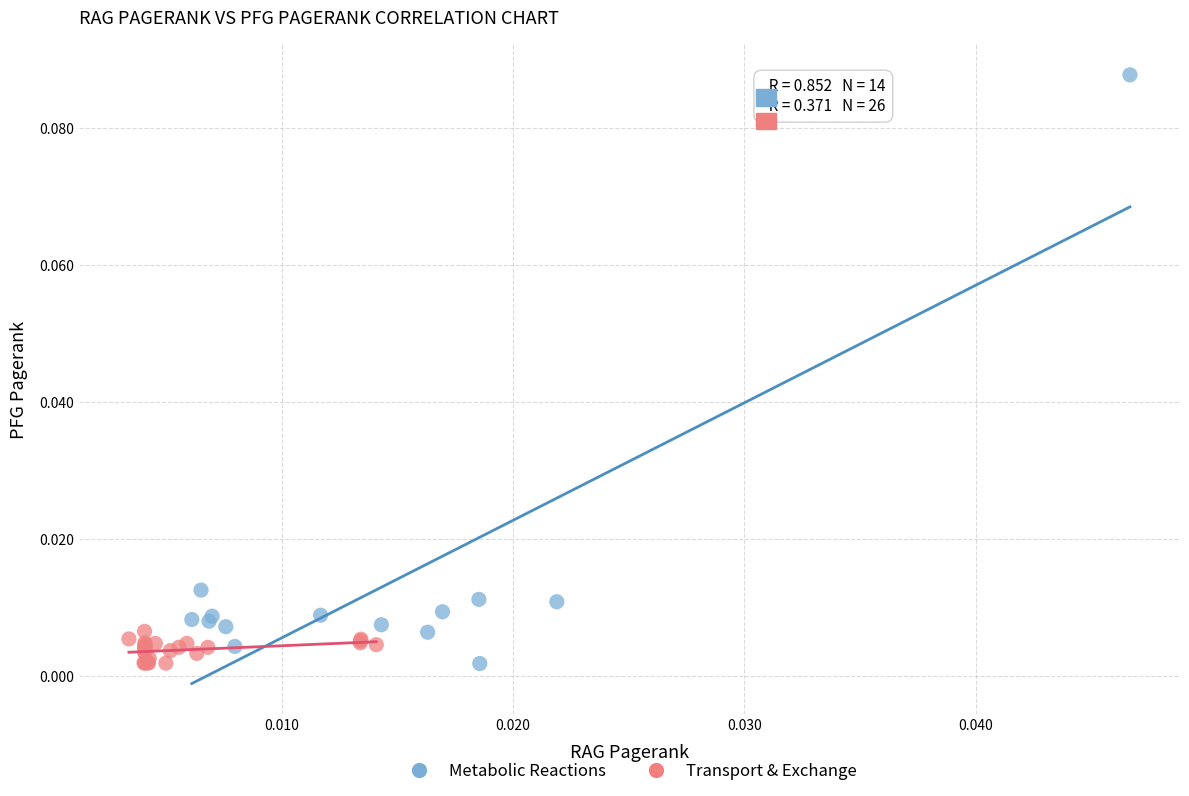

Which series contains the highest Y value?

Metabolic Reactions